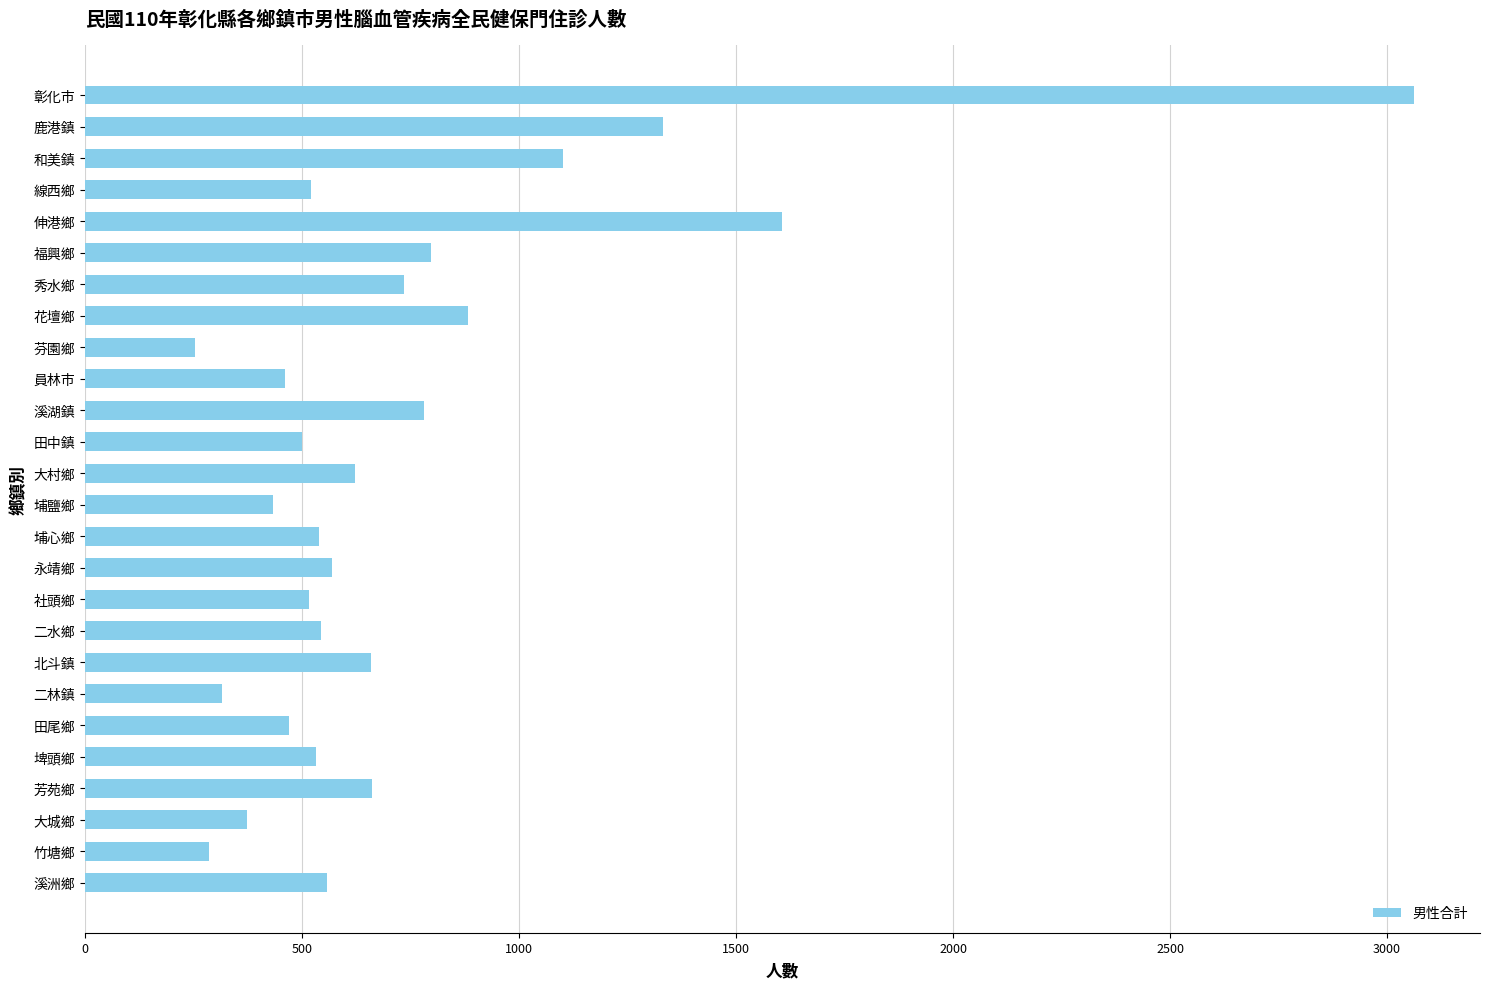

Which has a higher value, 埔鹽鄉 or 溪洲鄉?

溪洲鄉